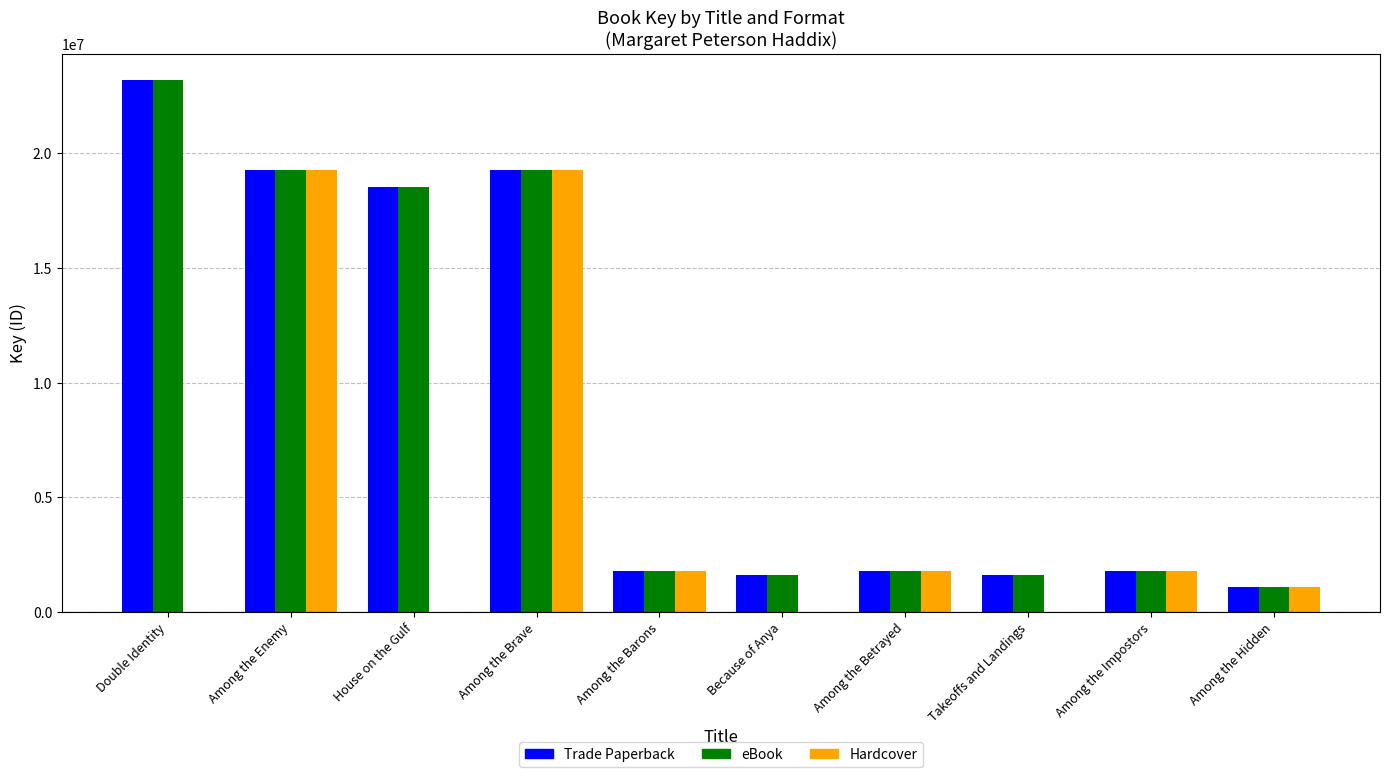

What is the sum of the Trade Paperback values at Among the Enemy and House on the Gulf?

37841896